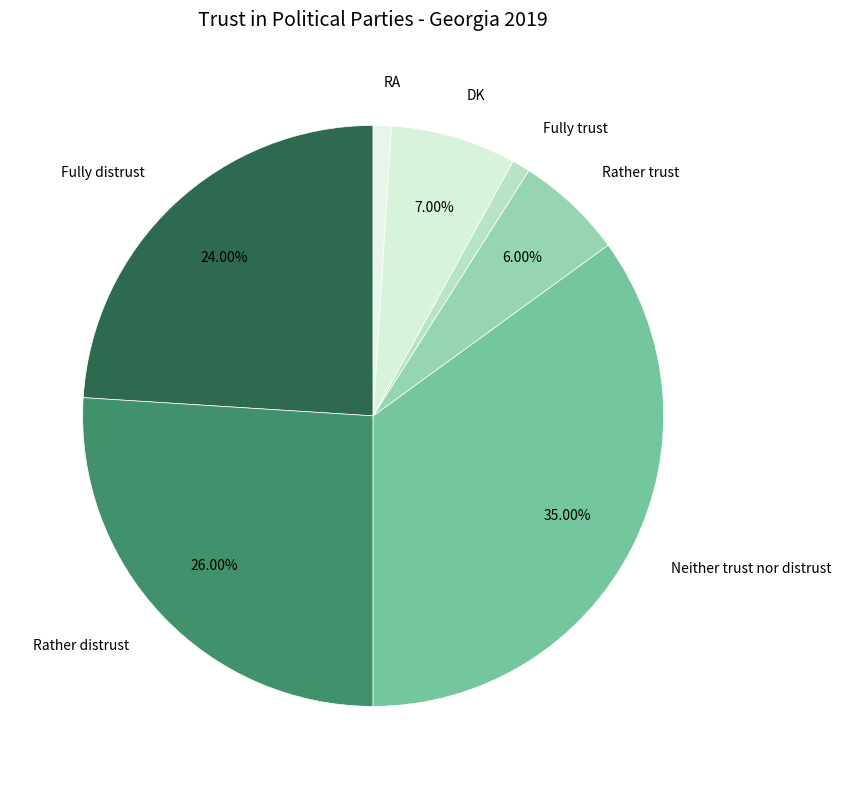

To the nearest percent, what is the difference between the Rather distrust and DK slice percentages?

19%